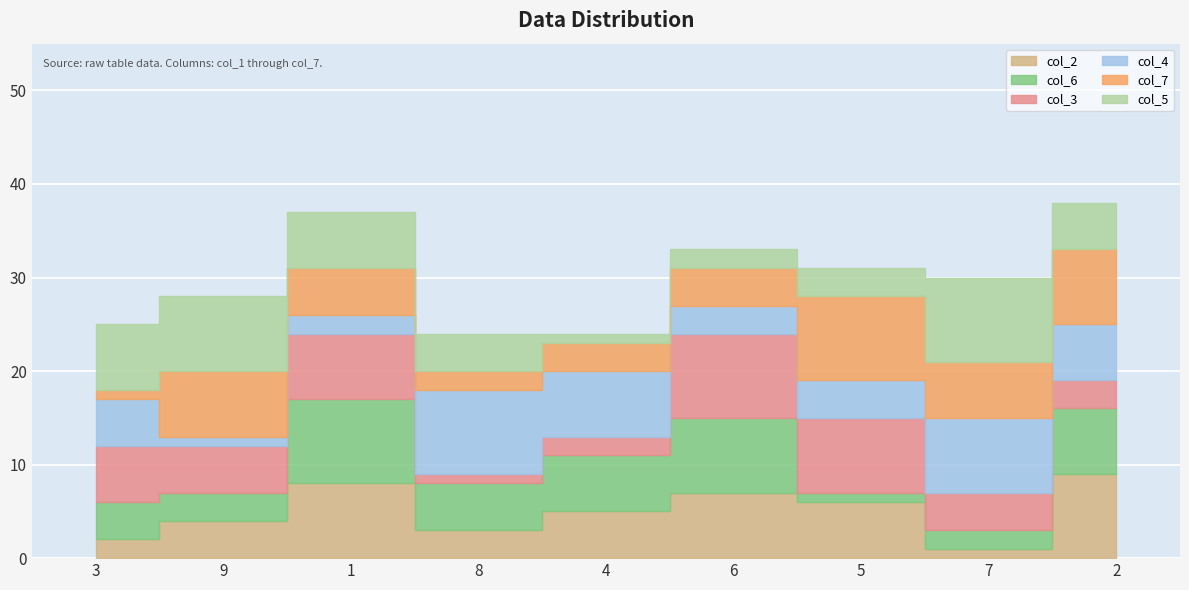

Reading left to right, transcribe all the data shown in this chart.

col_2: 3=2	9=4	1=8	8=3	4=5	6=7	5=6	7=1	2=9
col_6: 3=4	9=3	1=9	8=5	4=6	6=8	5=1	7=2	2=7
col_3: 3=6	9=5	1=7	8=1	4=2	6=9	5=8	7=4	2=3
col_4: 3=5	9=1	1=2	8=9	4=7	6=3	5=4	7=8	2=6
col_7: 3=1	9=7	1=5	8=2	4=3	6=4	5=9	7=6	2=8
col_5: 3=7	9=8	1=6	8=4	4=1	6=2	5=3	7=9	2=5